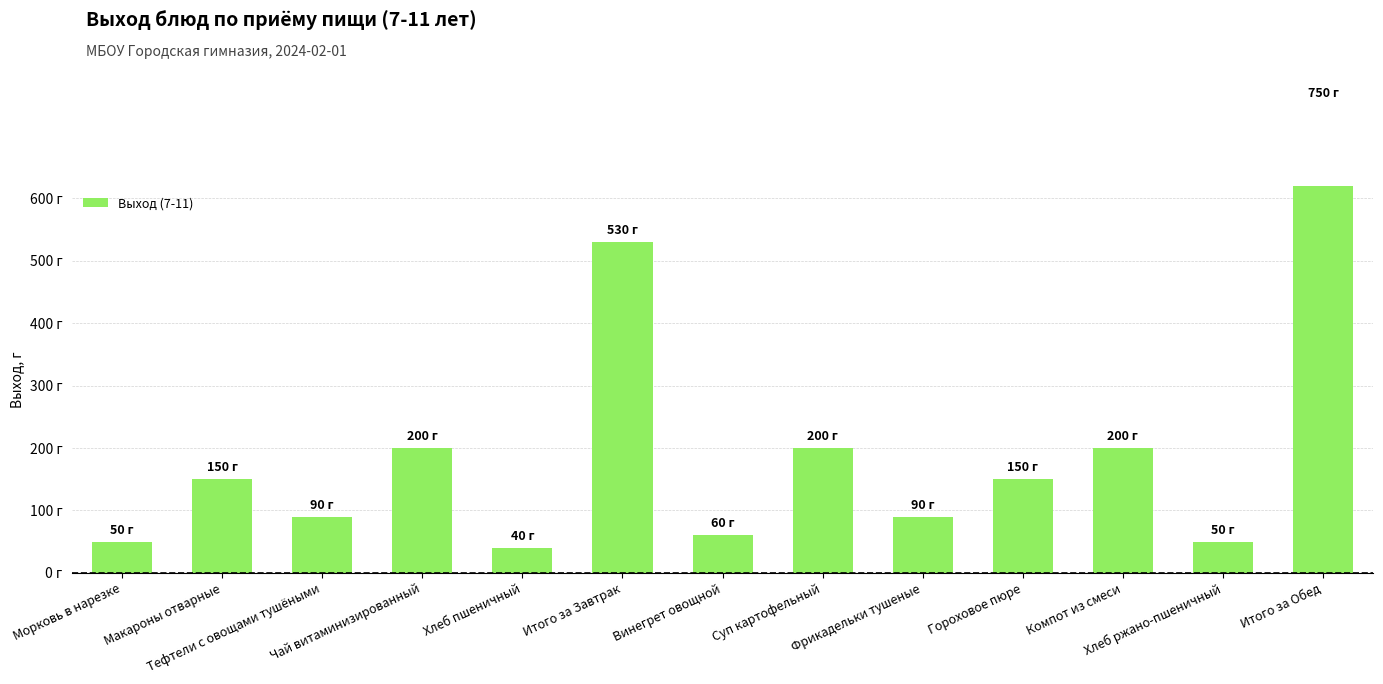

Reading left to right, list all the values displayed in this chart.

Морковь в нарезке=50	Макароны отварные=150	Тефтели с овощами тушёными=90	Чай витаминизированный=200	Хлеб пшеничный=40	Итого за Завтрак=530	Винегрет овощной=60	Суп картофельный=200	Фрикадельки тушеные=90	Гороховое пюре=150	Компот из смеси=200	Хлеб ржано-пшеничный=50	Итого за Обед=750